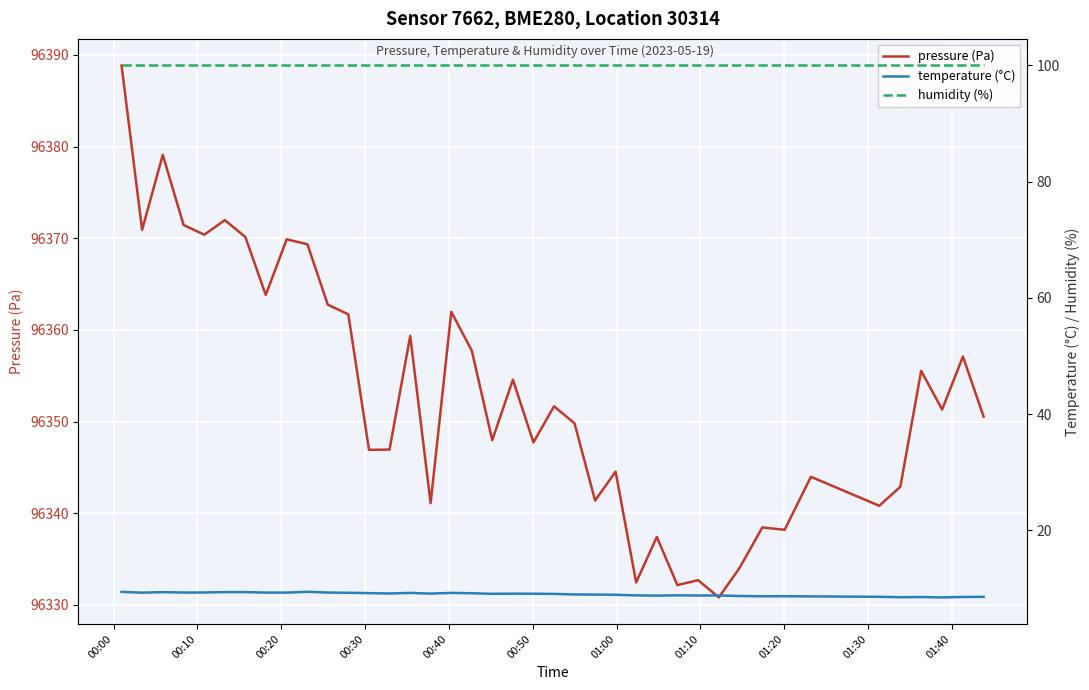

Which series has the widest spread of values?

pressure (Pa)